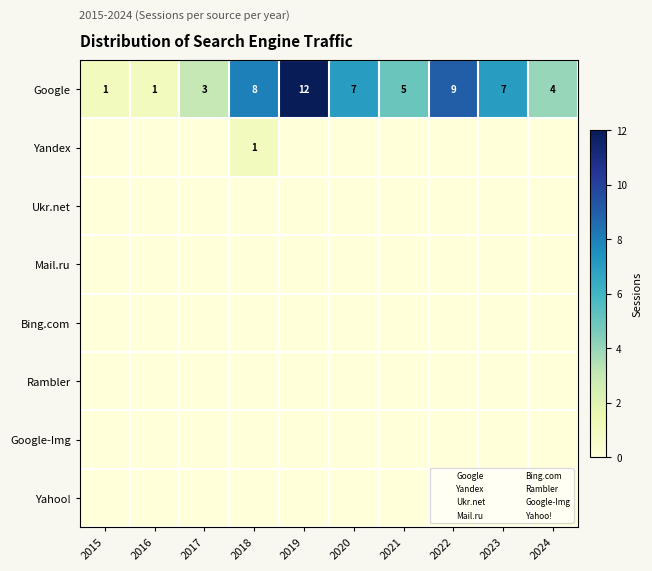

At which category is the sum across all series the highest?

2019